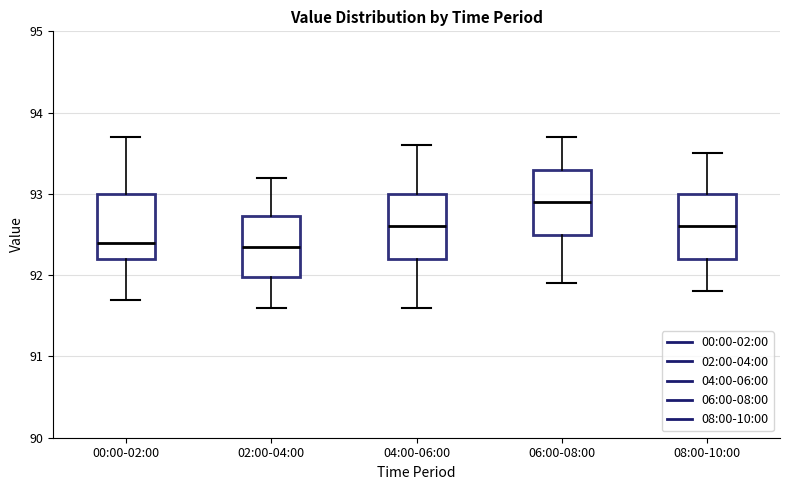

Reading left to right, read every box against the y-axis: the position of its median line, the range the box covers, and the ends of its whiskers. The values are not printed on the chart, so give them approximately, as read against the axis.

00:00-02:00: median 92.4, box 92.2 to 93.0, whiskers 91.7 to 93.7
02:00-04:00: median 92.4, box 92.0 to 92.7, whiskers 91.6 to 93.2
04:00-06:00: median 92.6, box 92.2 to 93.0, whiskers 91.6 to 93.6
06:00-08:00: median 92.9, box 92.5 to 93.3, whiskers 91.9 to 93.7
08:00-10:00: median 92.6, box 92.2 to 93.0, whiskers 91.8 to 93.5